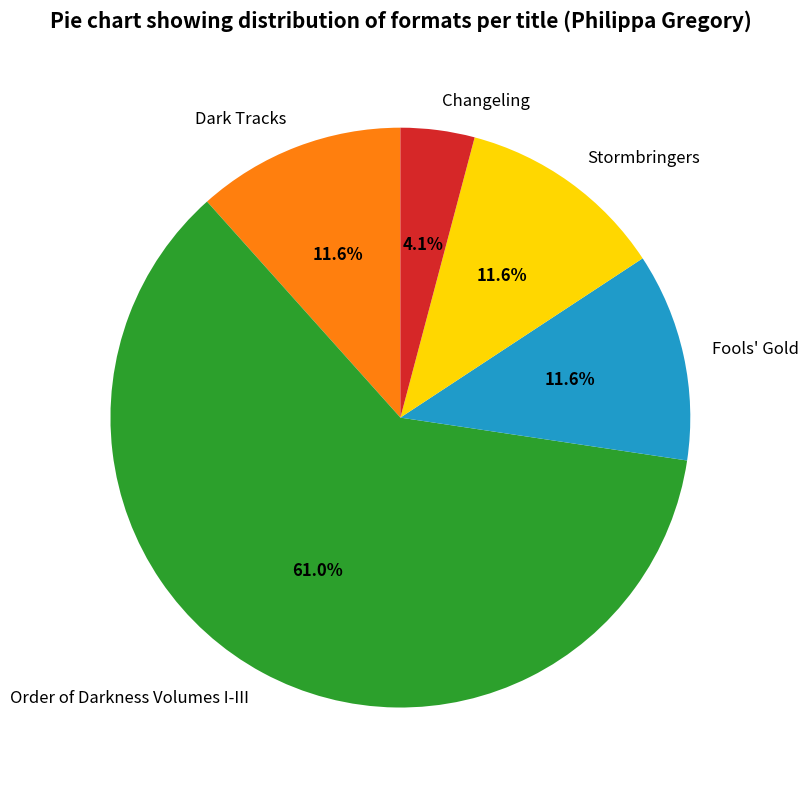

Is there any slice that represents more than half of the pie?

Yes